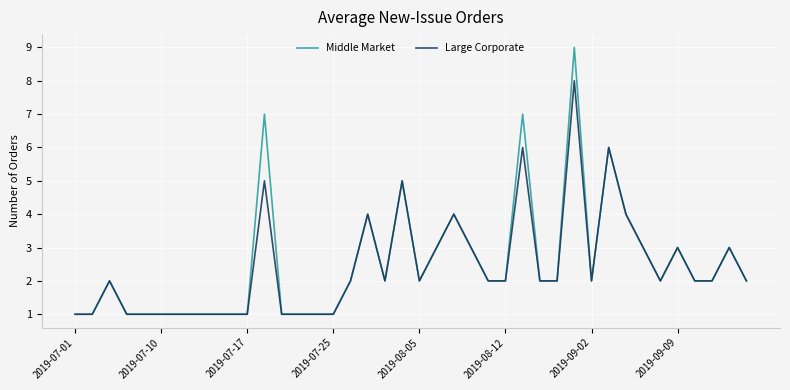

What is the highest value of the Large Corporate series?

8